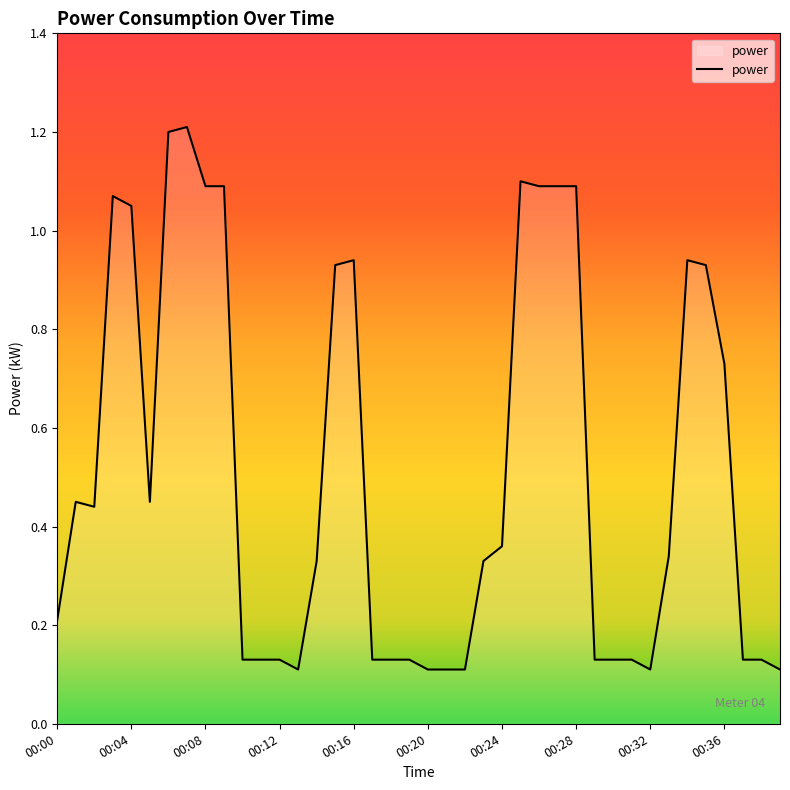

What is the greatest value displayed?

1.2